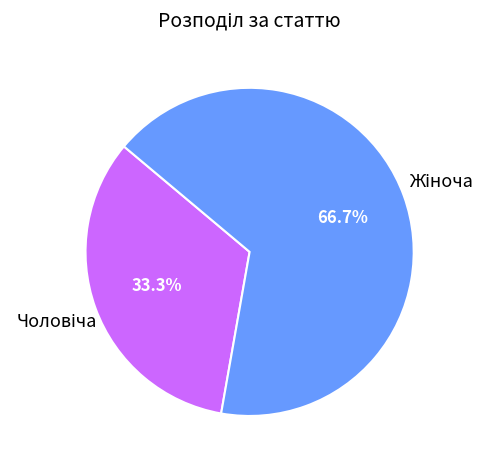

Is there a majority slice in this chart?

Yes